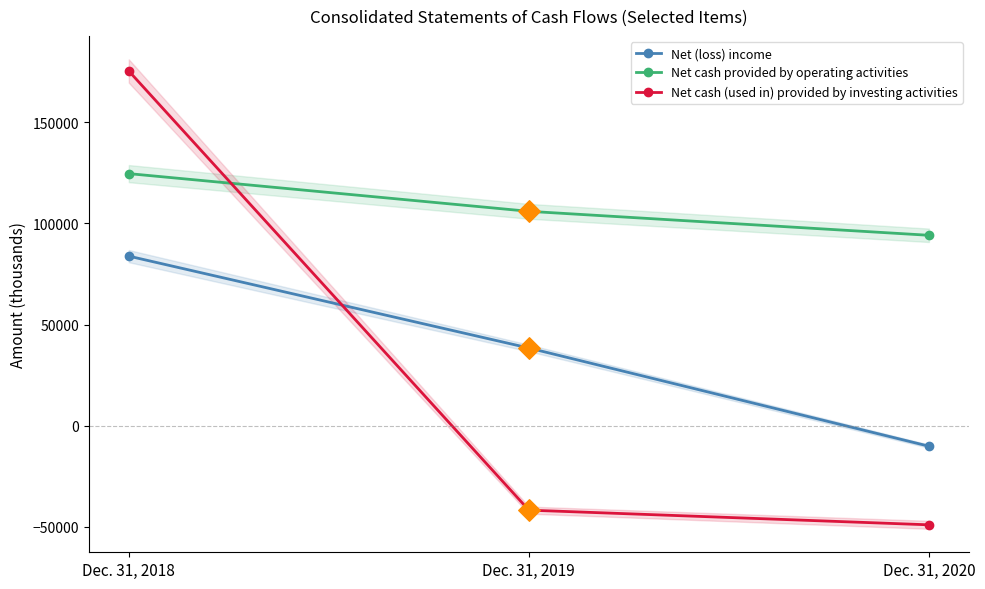

Which series reaches the minimum Y coordinate?

Net cash (used in) provided by investing activities